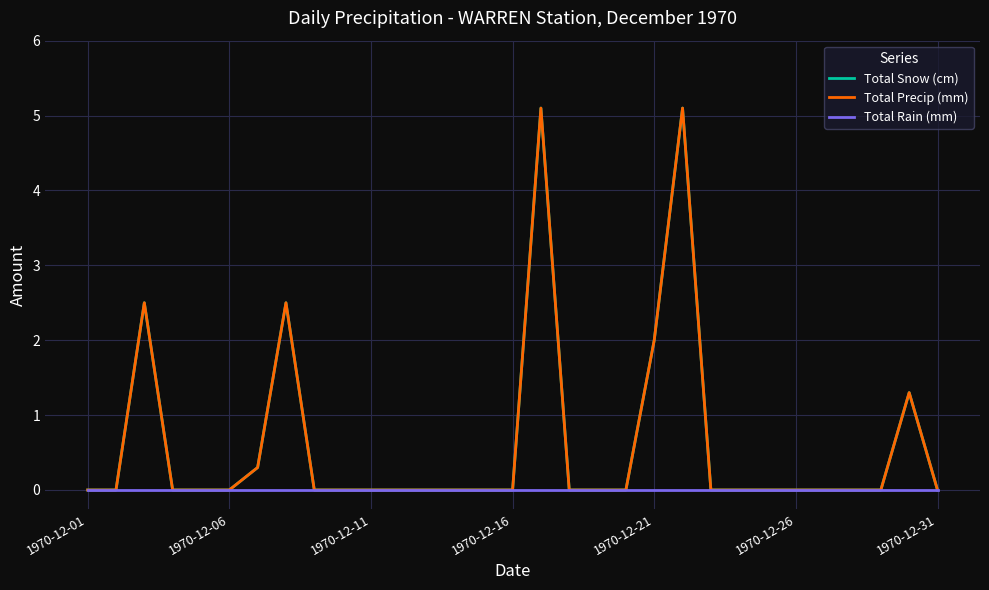

Reading left to right, transcribe all the data shown in this chart.

Total Snow (cm): 0.0	0.0	2.5	0.0	0.0	0.0	0.3	2.5	0.0	0.0	0.0	0.0	0.0	0.0	0.0	0.0	5.1	0.0	0.0	0.0	2.0	5.1	0.0	0.0	0.0	0.0	0.0	0.0	0.0	1.3	0.0
Total Precip (mm): 0.0	0.0	2.5	0.0	0.0	0.0	0.3	2.5	0.0	0.0	0.0	0.0	0.0	0.0	0.0	0.0	5.1	0.0	0.0	0.0	2.0	5.1	0.0	0.0	0.0	0.0	0.0	0.0	0.0	1.3	0.0
Total Rain (mm): 0.0	0.0	0.0	0.0	0.0	0.0	0.0	0.0	0.0	0.0	0.0	0.0	0.0	0.0	0.0	0.0	0.0	0.0	0.0	0.0	0.0	0.0	0.0	0.0	0.0	0.0	0.0	0.0	0.0	0.0	0.0